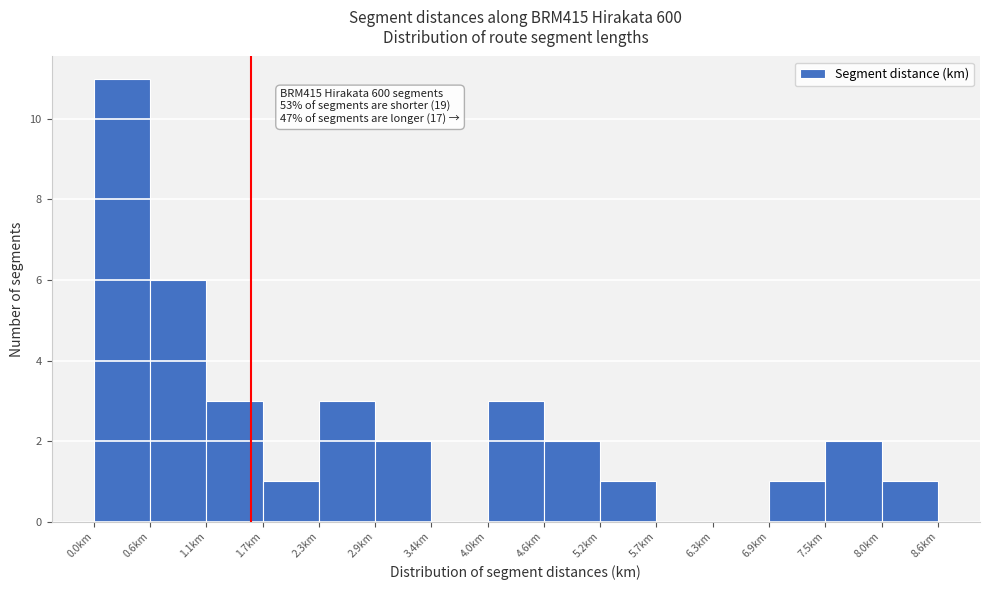

Which range on the x-axis has the tallest bar?

0.0 to 0.6